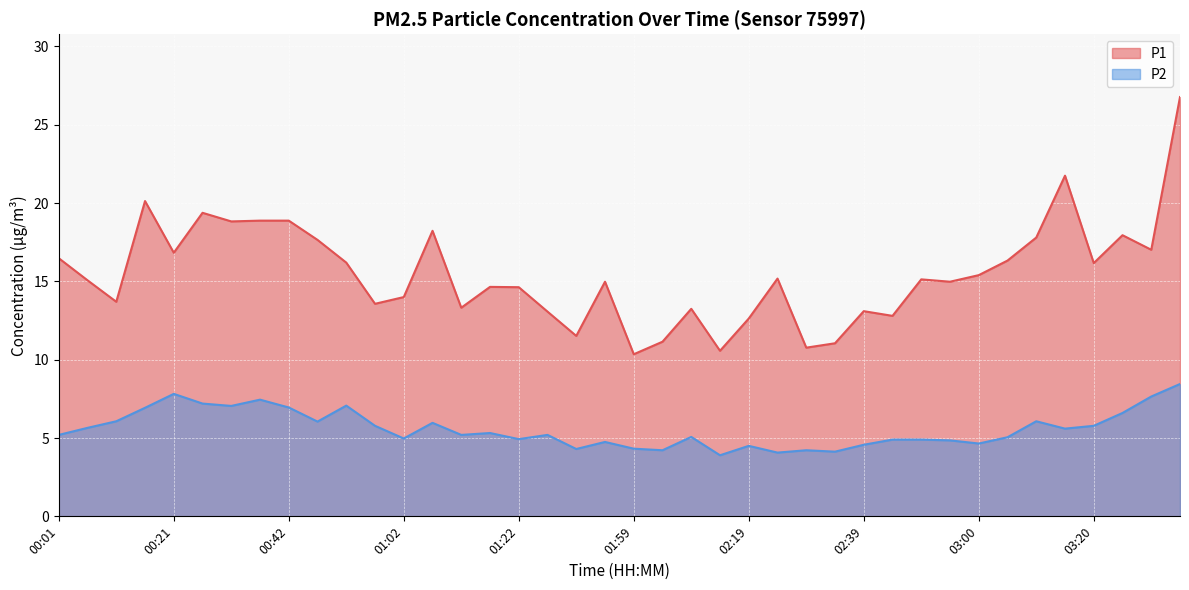

At how many categories does at least one series exceed 16?

17